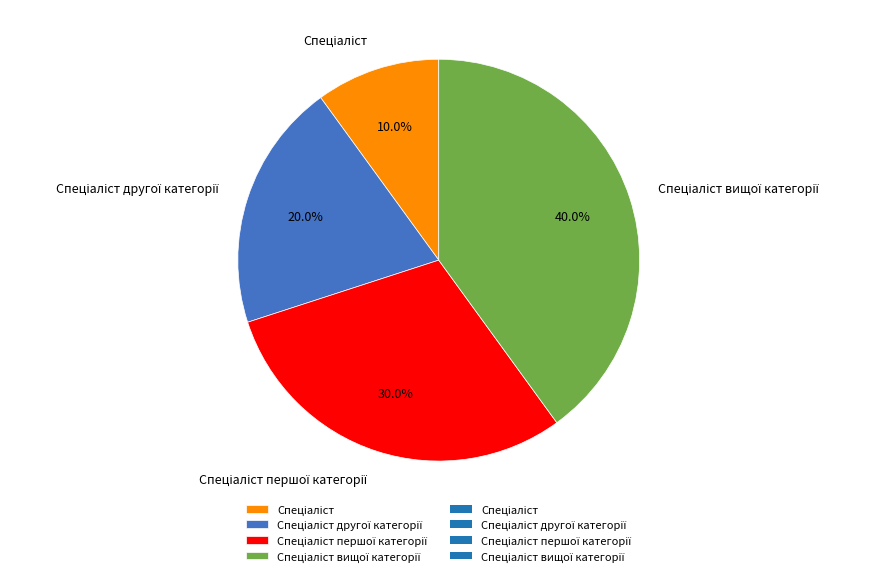

Is there a majority slice in this chart?

No